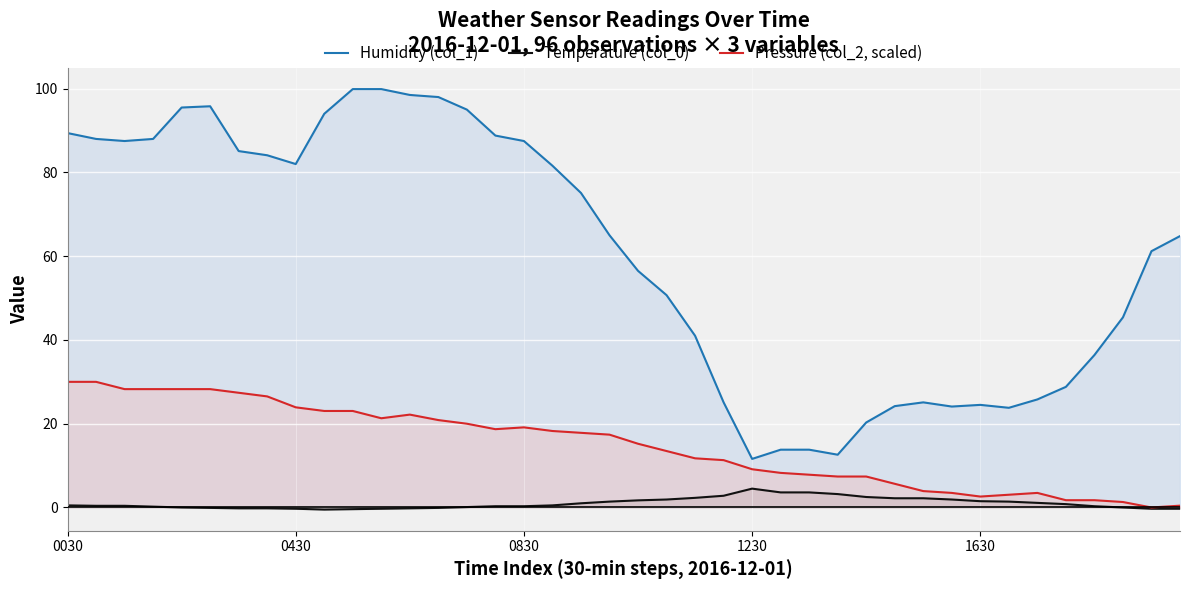

At which category does Humidity (col_1) reach its first local peak?

5